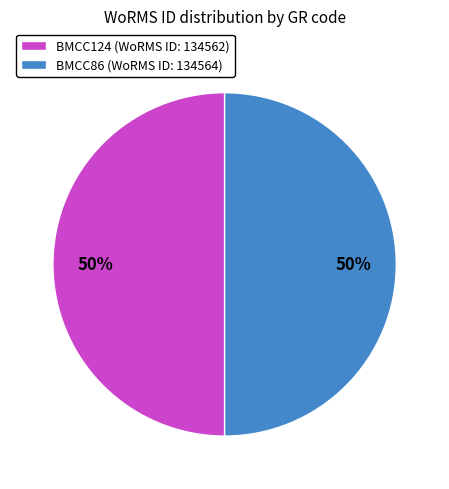

Is the sum of BMCC86 and BMCC124 greater than half?

Yes